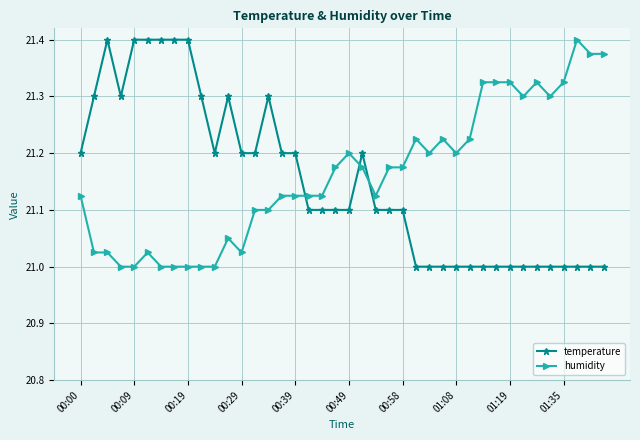

Does the chart display data point markers on the line(s)?

Yes